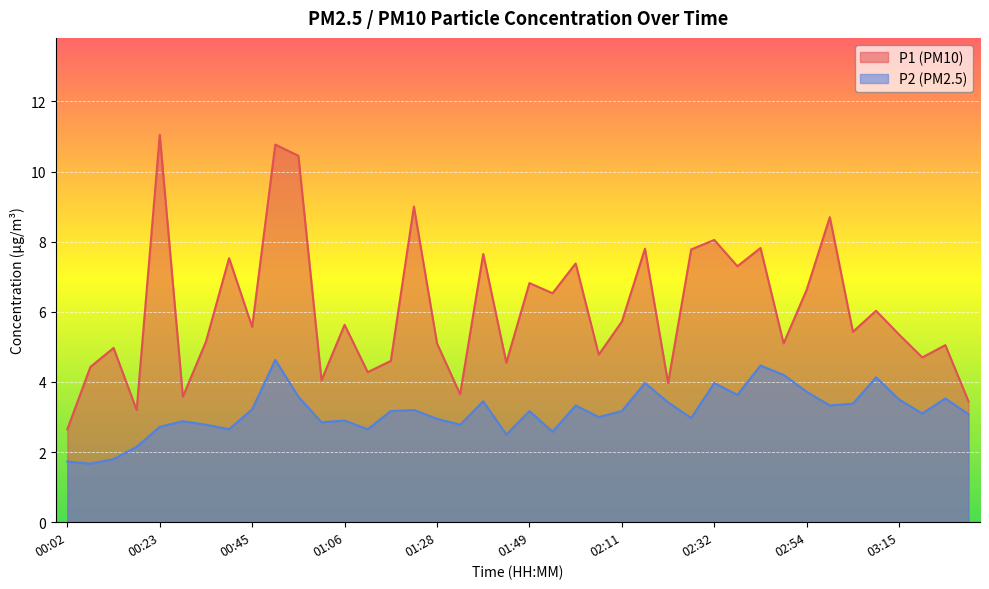

At which category is the sum across all series the highest?

00:50